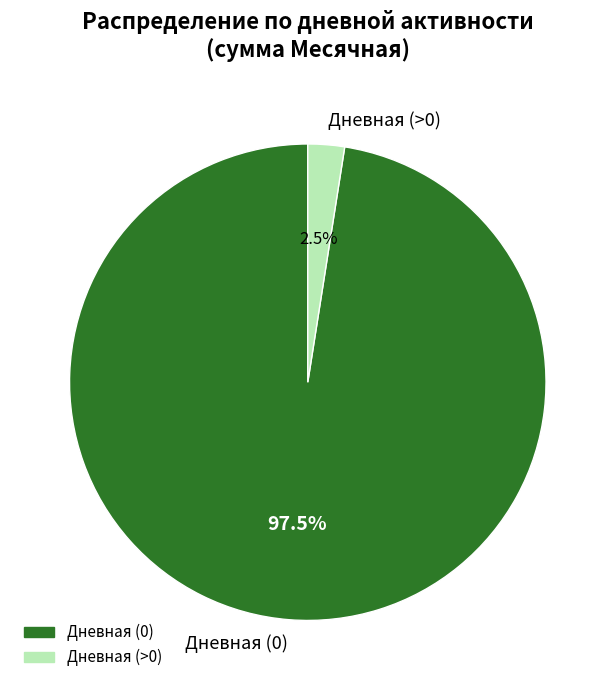

Does any single category account for the majority?

Yes